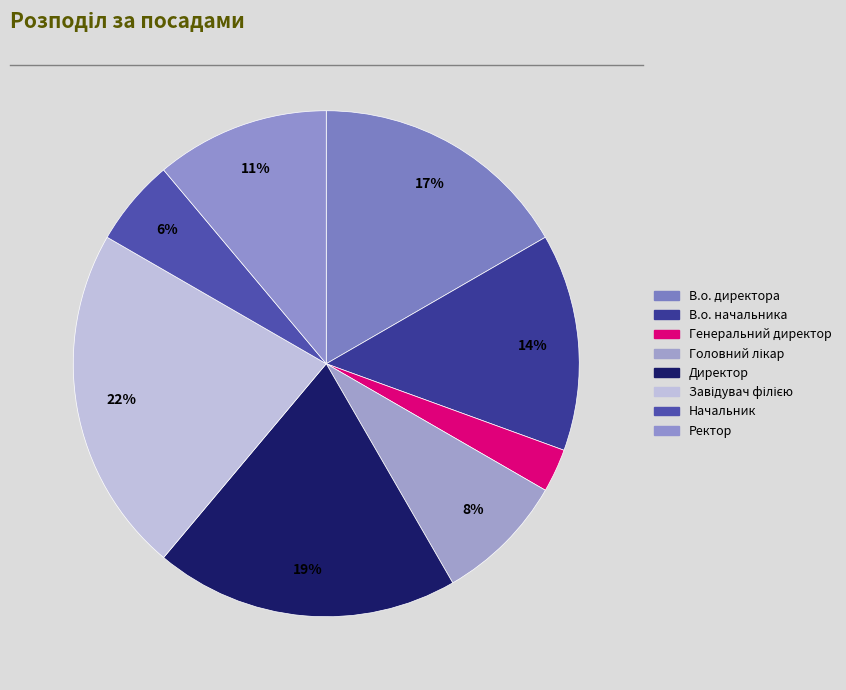

How many segments does this pie chart have?

8